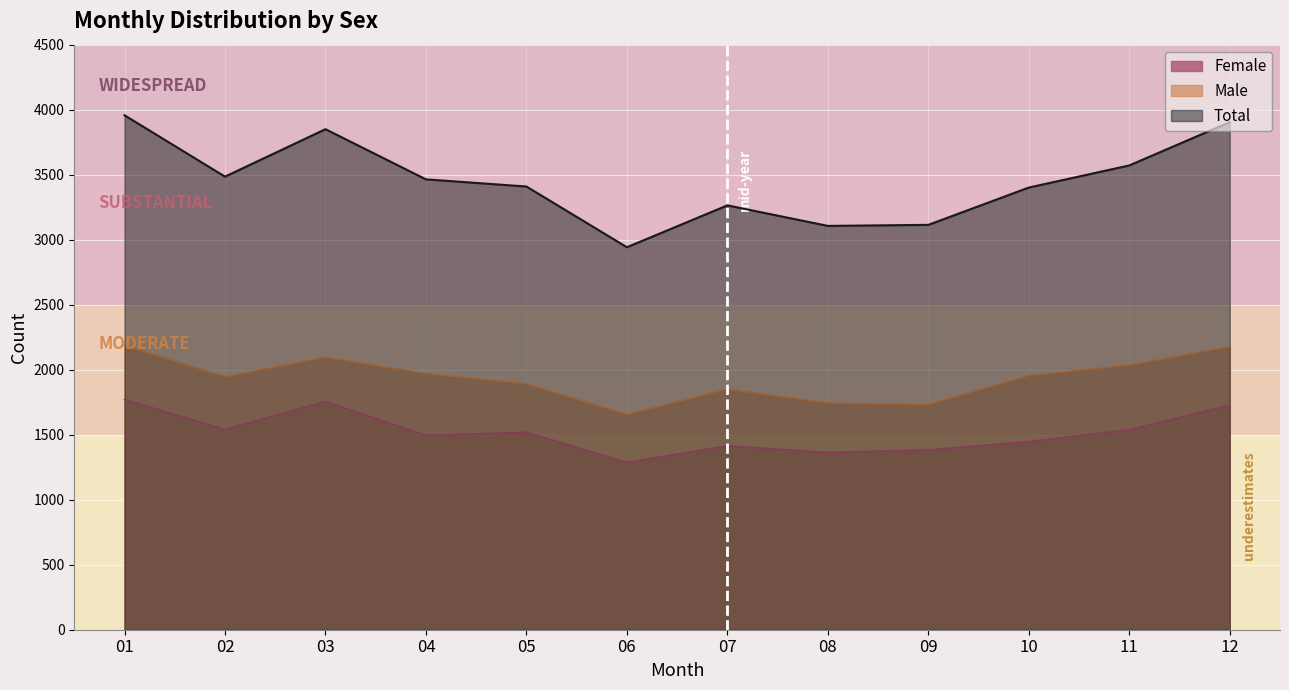

How many lines are shown in the chart?

3